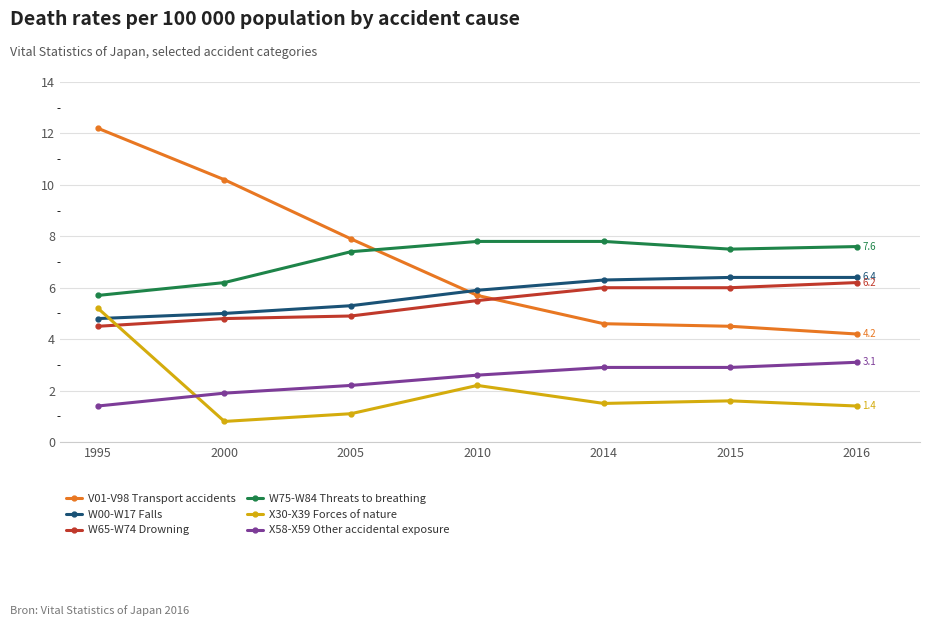

What is the difference between the maximum and minimum values in the X30-X39 Forces of nature series?

4.4